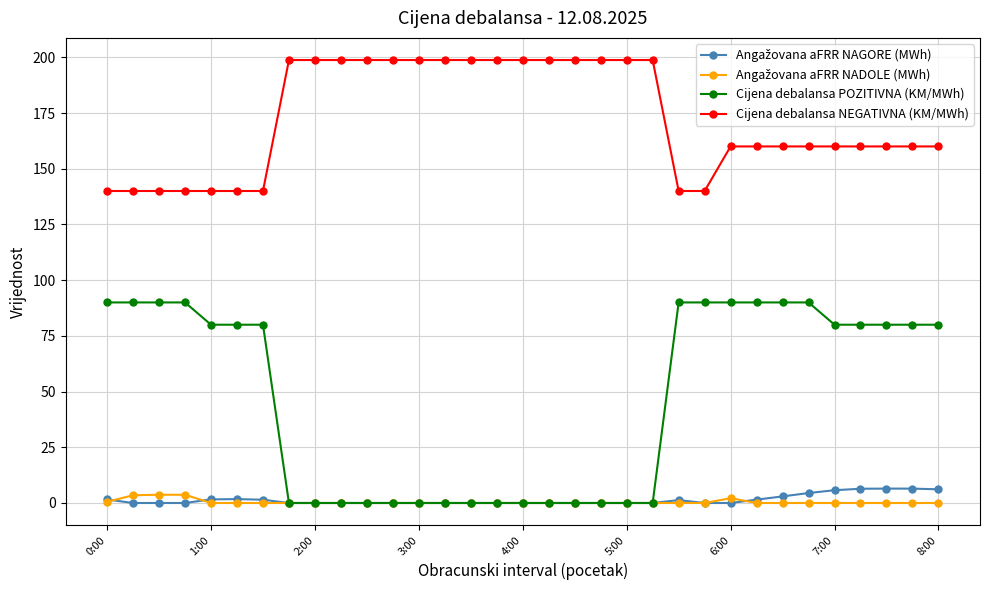

Which series has the largest total across all categories?

Cijena debalansa NEGATIVNA (KM/MWh)